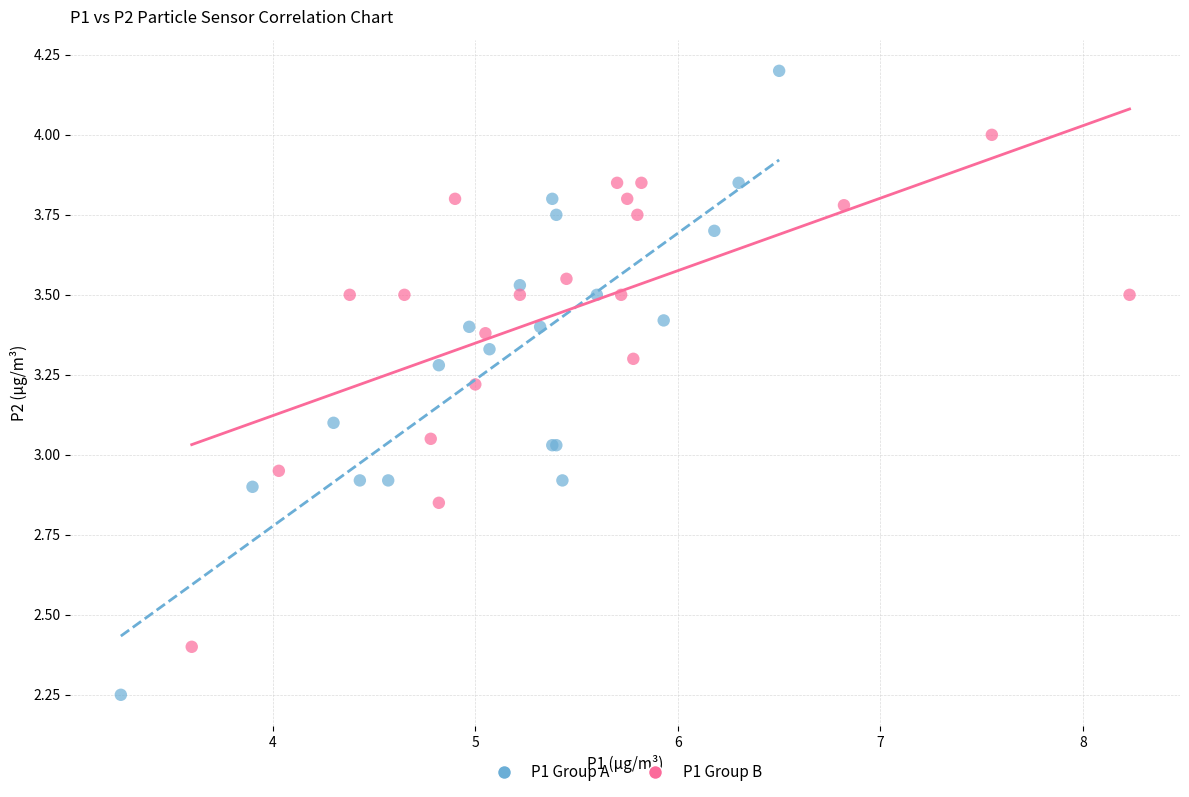

Which series reaches the minimum Y coordinate?

P1 Group A